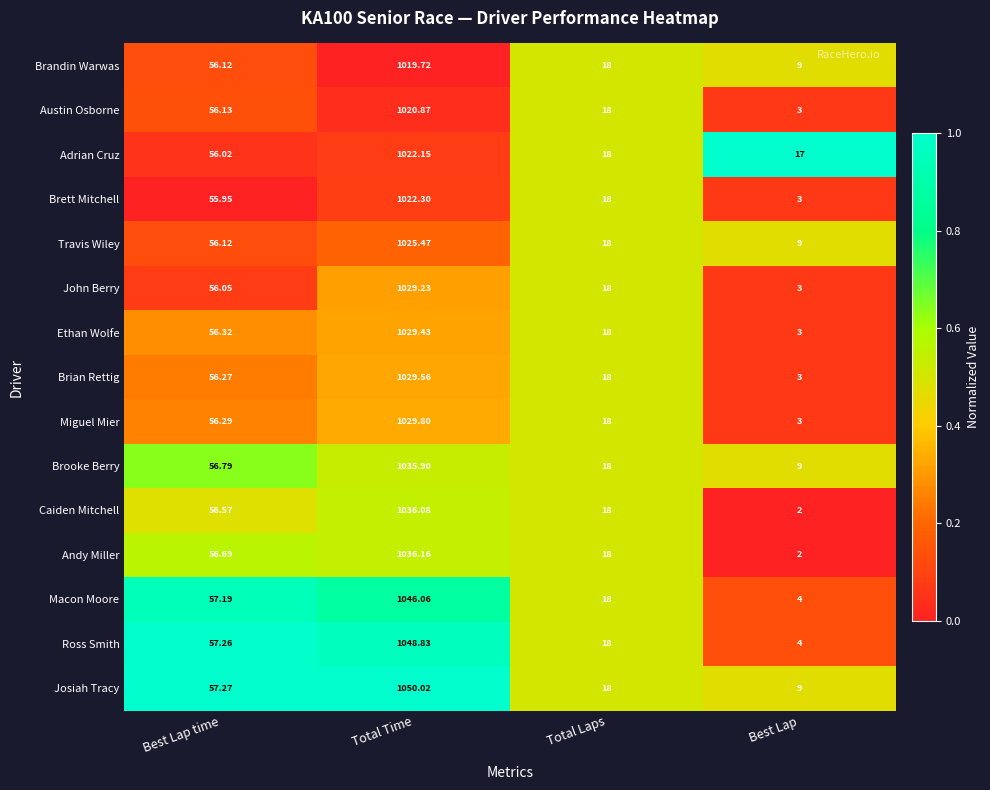

Which series has the largest total across all categories?

Josiah Tracy